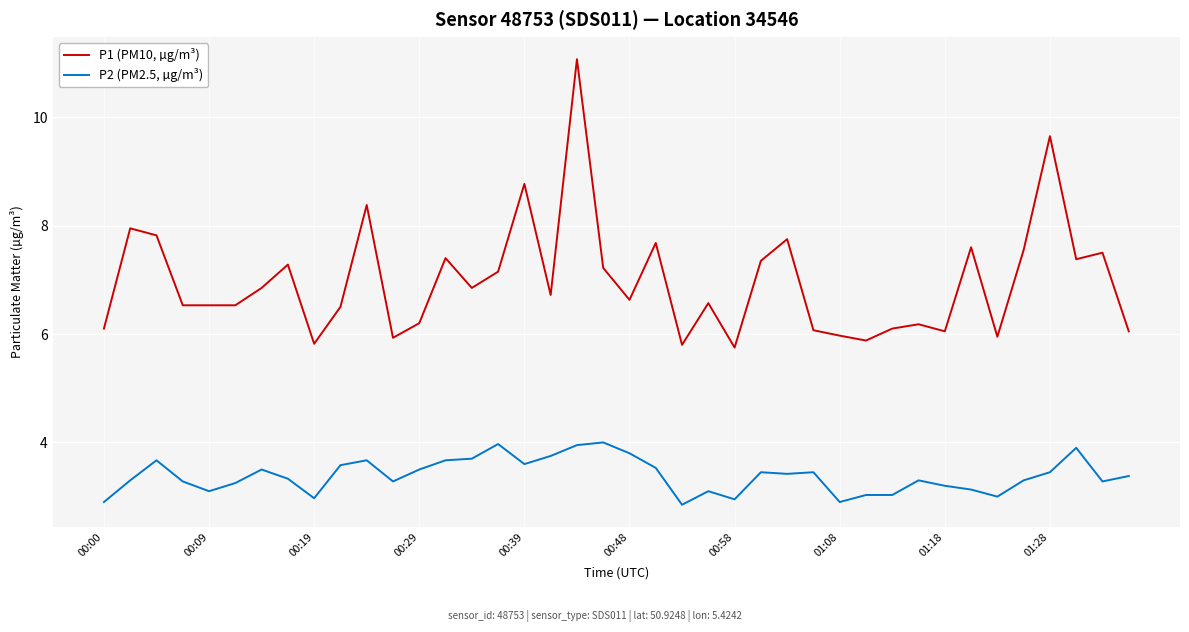

Which series has the largest total across all categories?

P1 (PM10, µg/m³)